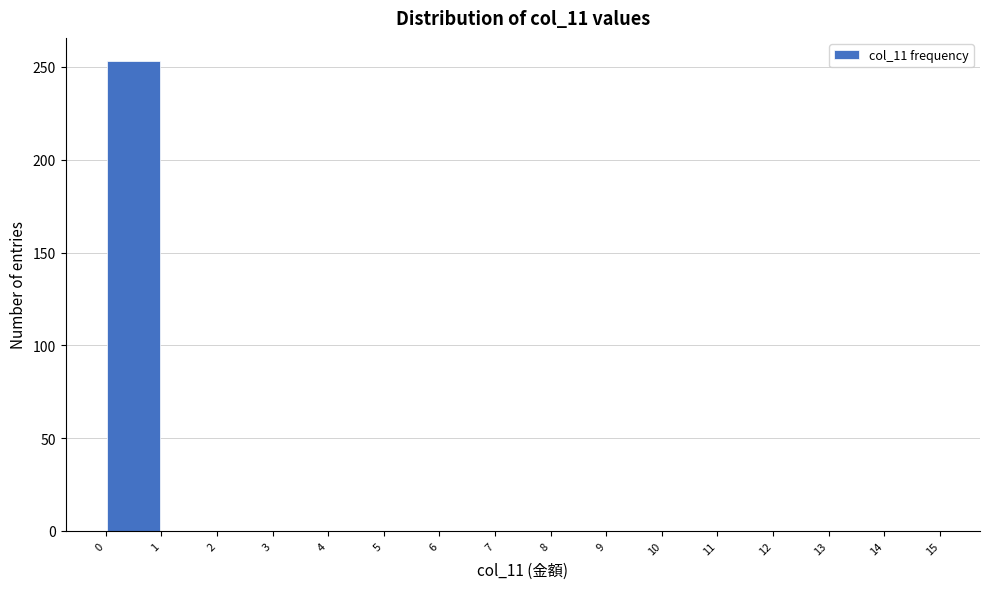

Over which range of the x-axis is the bar tallest?

0 to 1